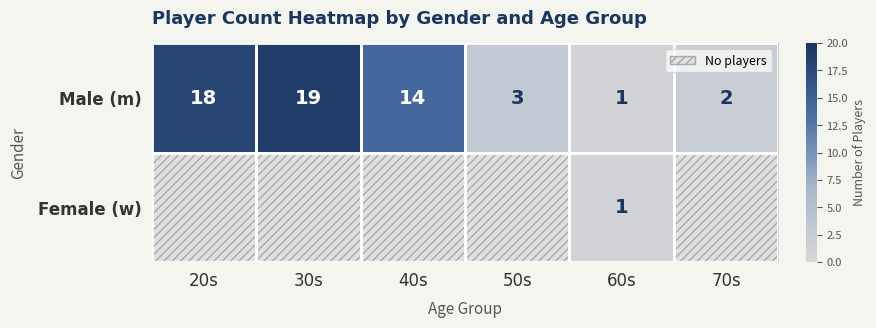

The Female (w) series shows 1 at 60s. True or false?

True